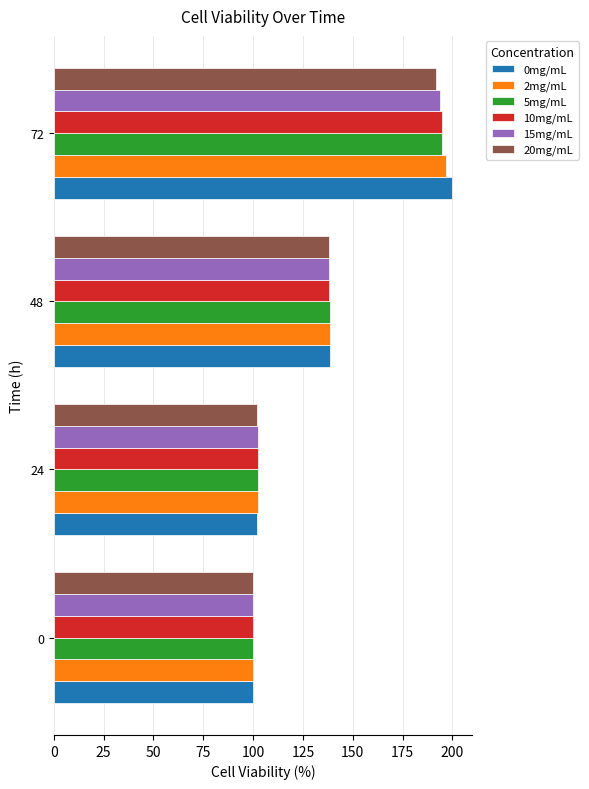

Is it true that 5mg/mL equals 38.3 at 0?

False